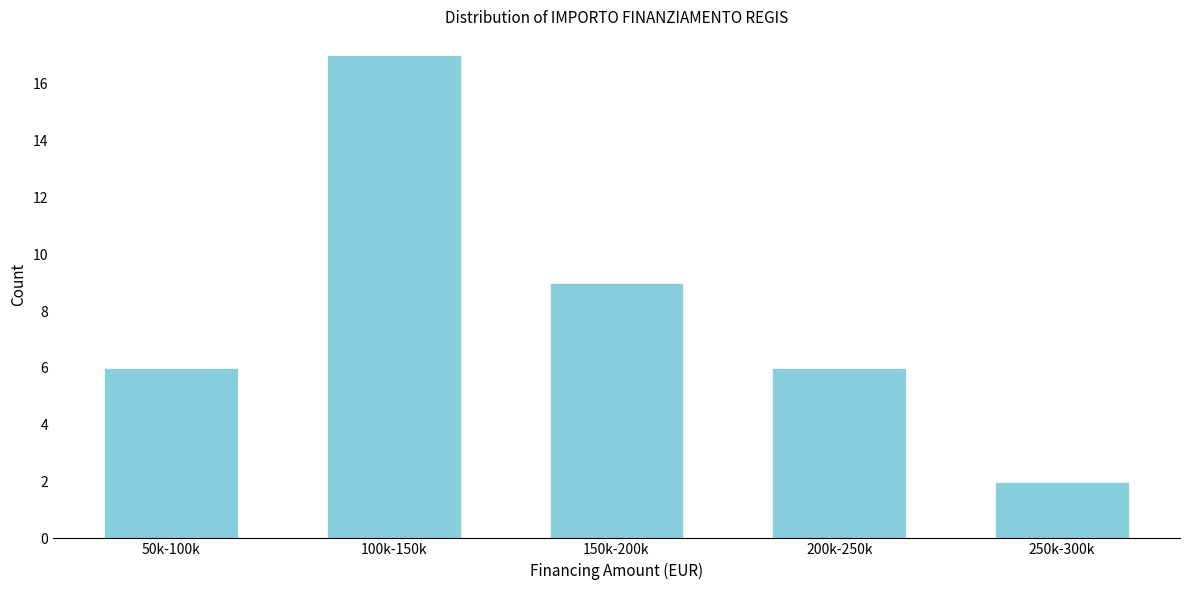

Reading left to right, list all the values displayed in this chart.

6	17	9	6	2